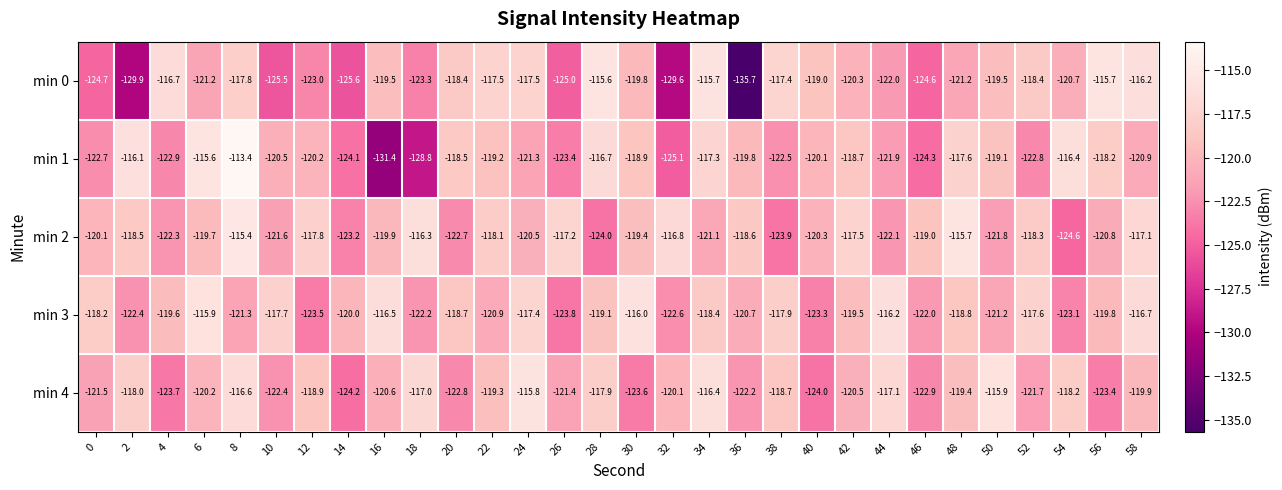

Count the number of data series in this chart.

5